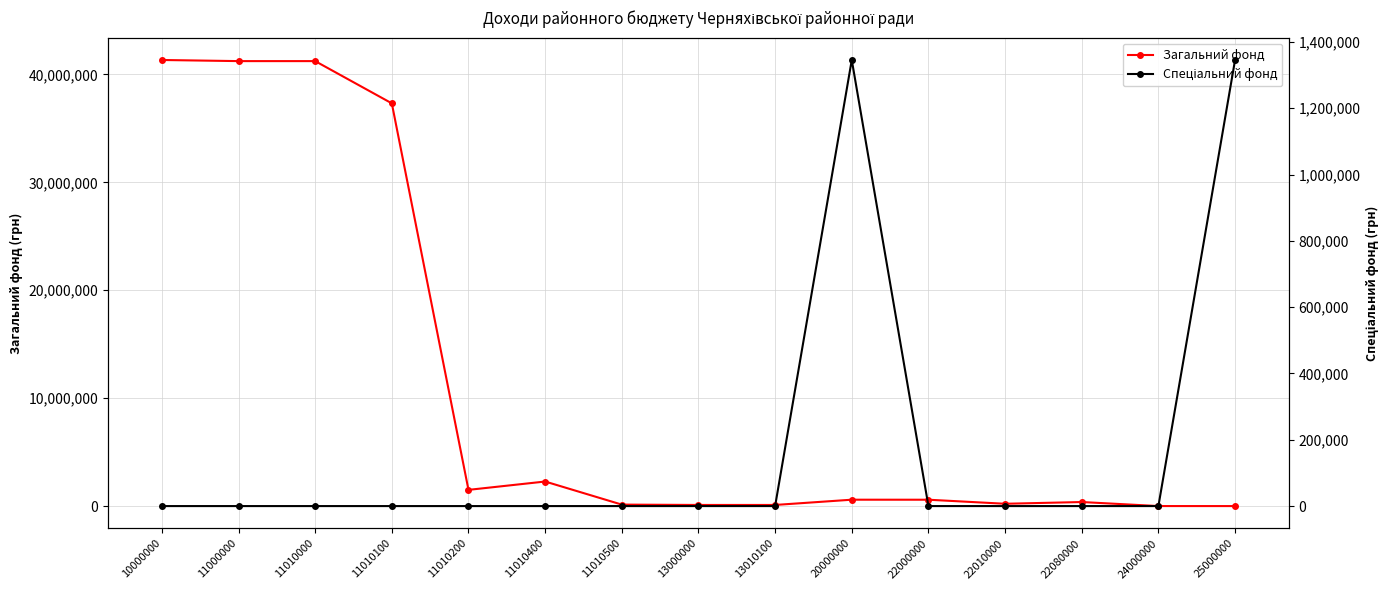

True or false: Спеціальний фонд and Загальний фонд cross at least once.

True